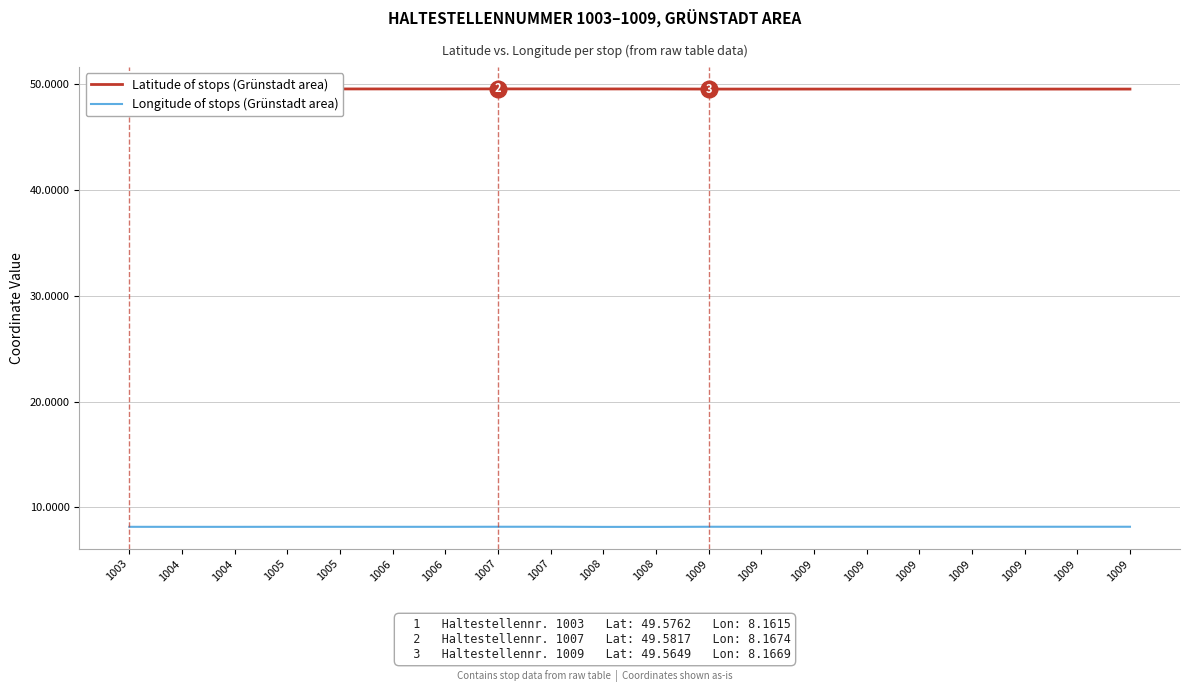

Is this an area chart (filled region under the line)?

No